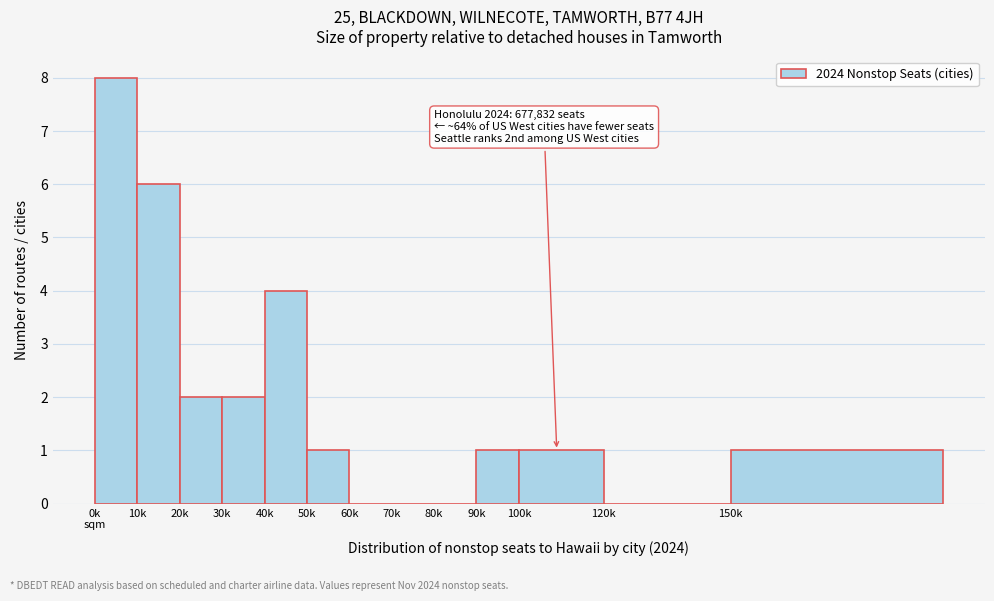

Which has a higher value, 50k or 120k?

50k